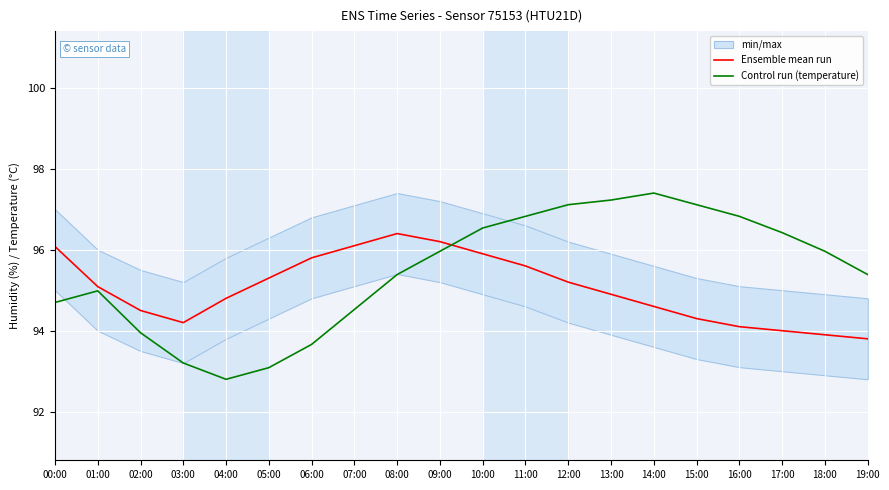

What value does the Ensemble mean run series have at 04:00?

94.8